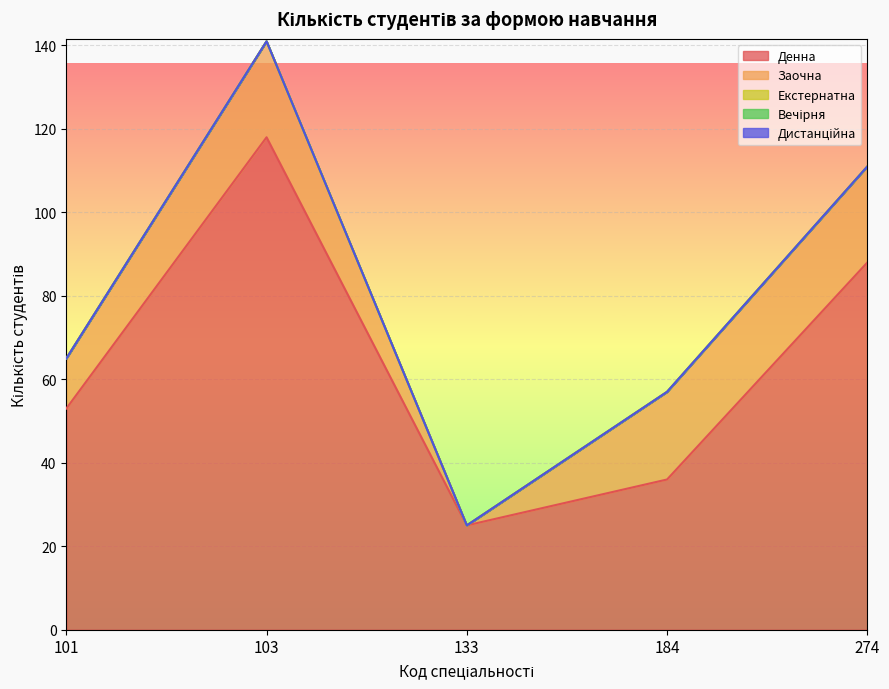

Which series has the largest total across all categories?

Денна